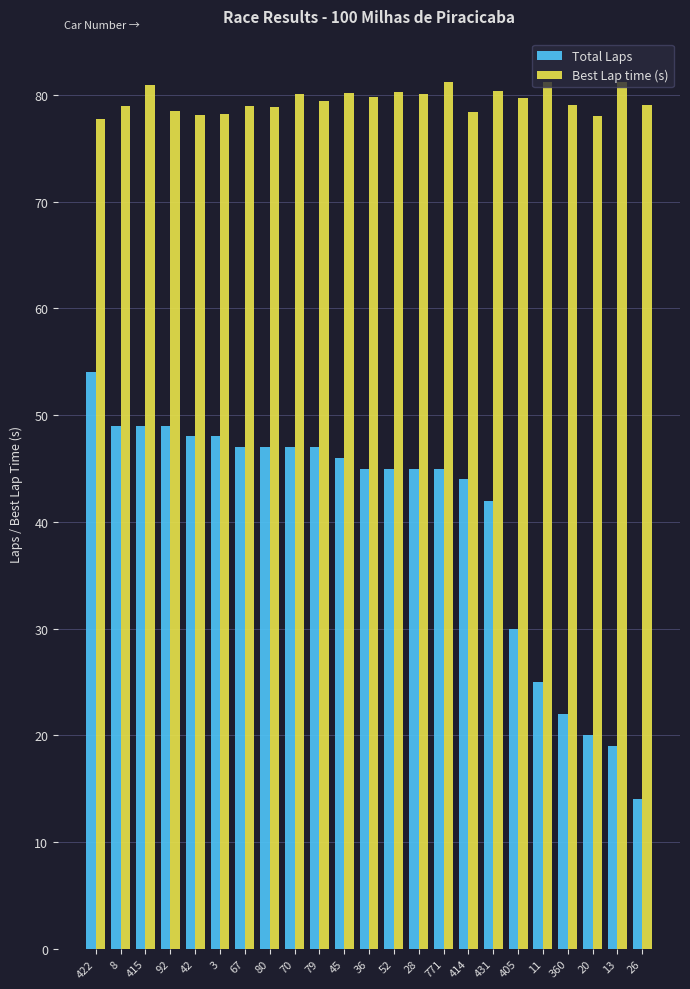

List the series in order of their peak value, highest first.

Best Lap time (s), Total Laps